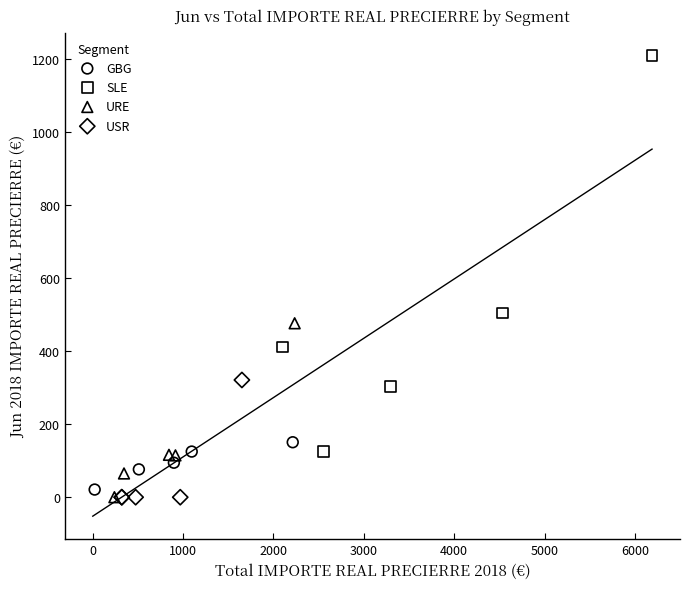

Which series reaches the maximum Y coordinate?

SLE